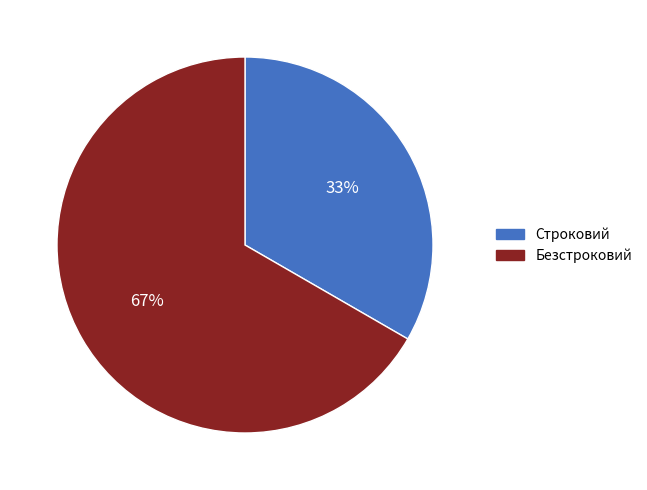

What is the largest slice in the pie chart?

Безстроковий